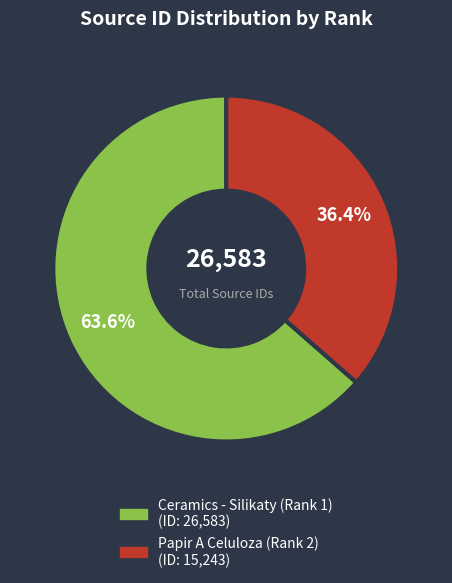

Which category has the smallest portion of the pie?

Papir A Celuloza (Rank 2)